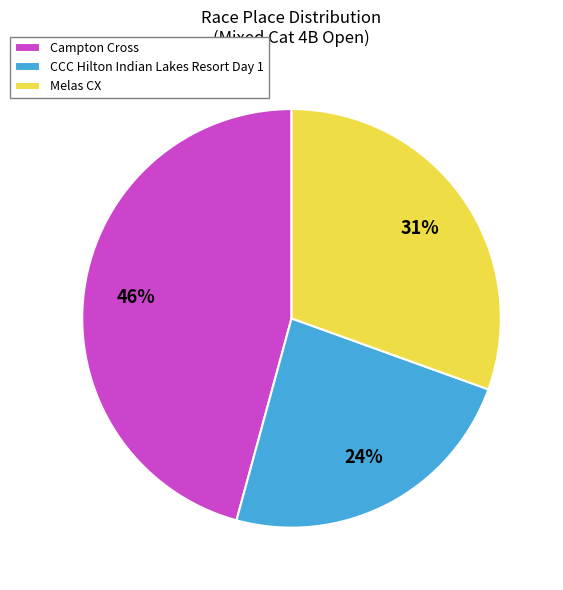

True or false: CCC Hilton Indian Lakes Resort Day 1 accounts for 24% of the total.

True